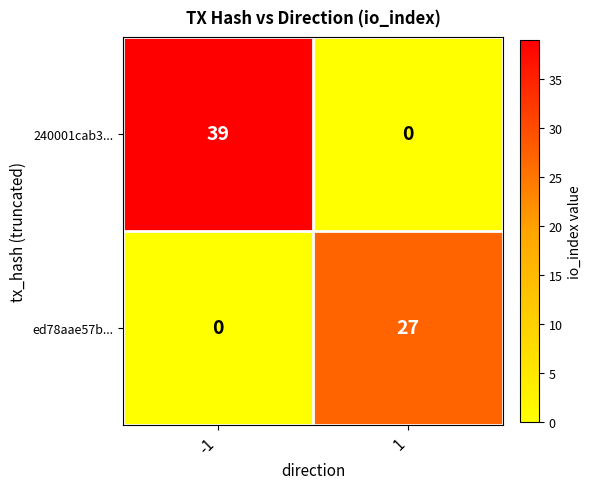

Which series has the largest range (max minus min)?

240001cab3...